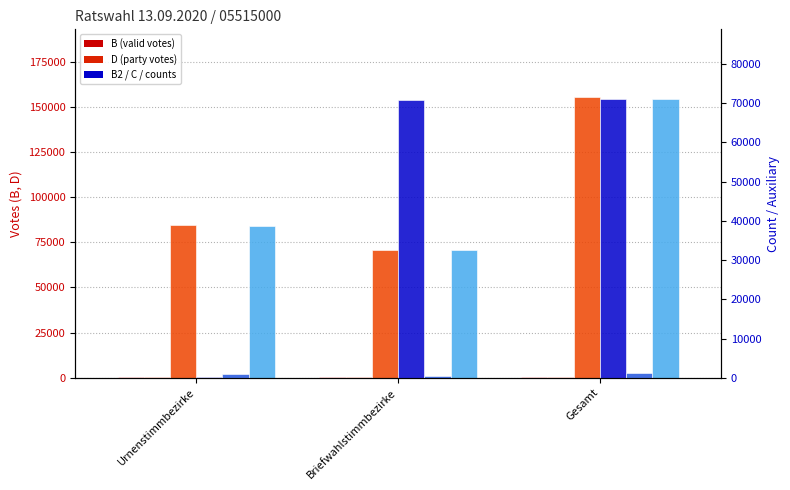

At Briefwahlstimmbezirke, list the series in order from largest to smallest.

B, B2, D, C, max-schnellmeldungen, anz-schnellmeldungen